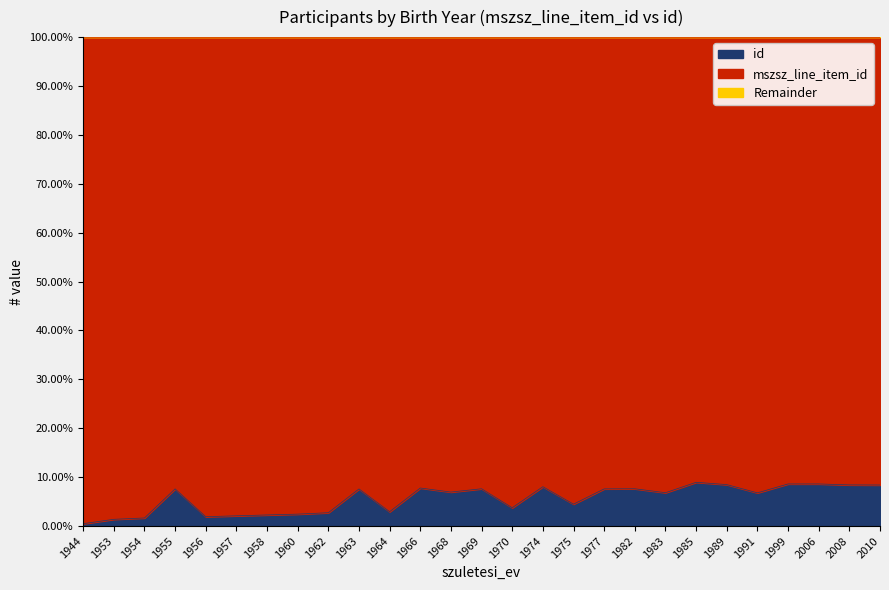

Which has a higher value, 1991 or 1944?

1991